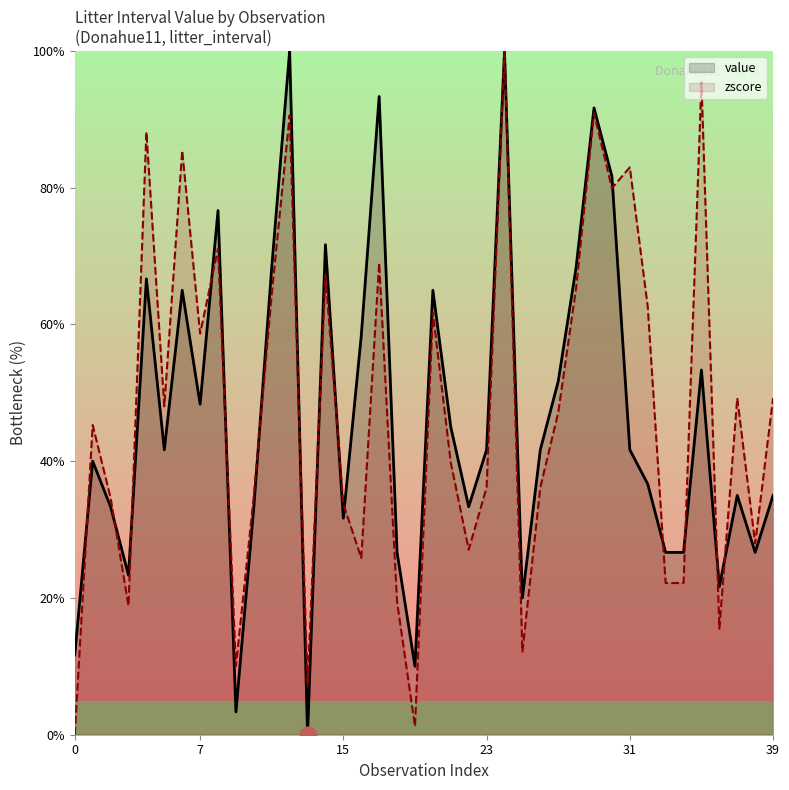

What are all the series names shown in the legend?

value, zscore